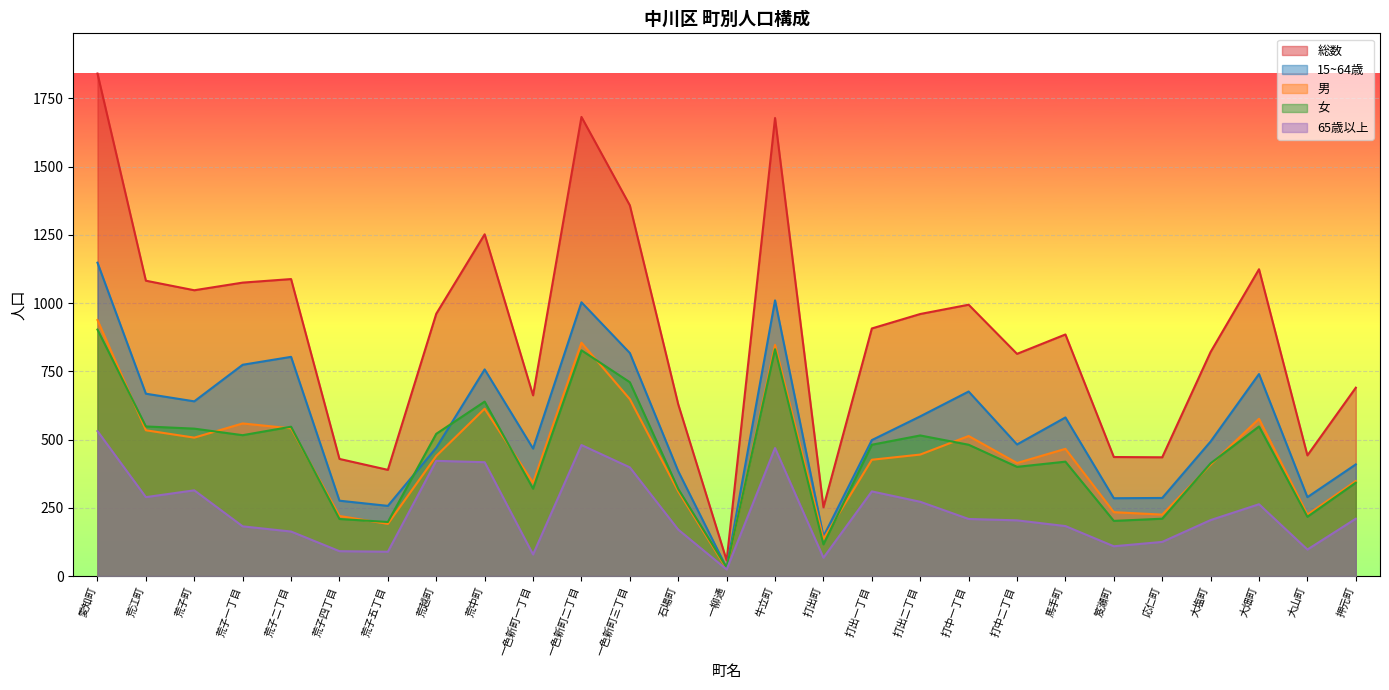

True or false: 15~64歳 and 65歳以上 intersect in this chart.

False